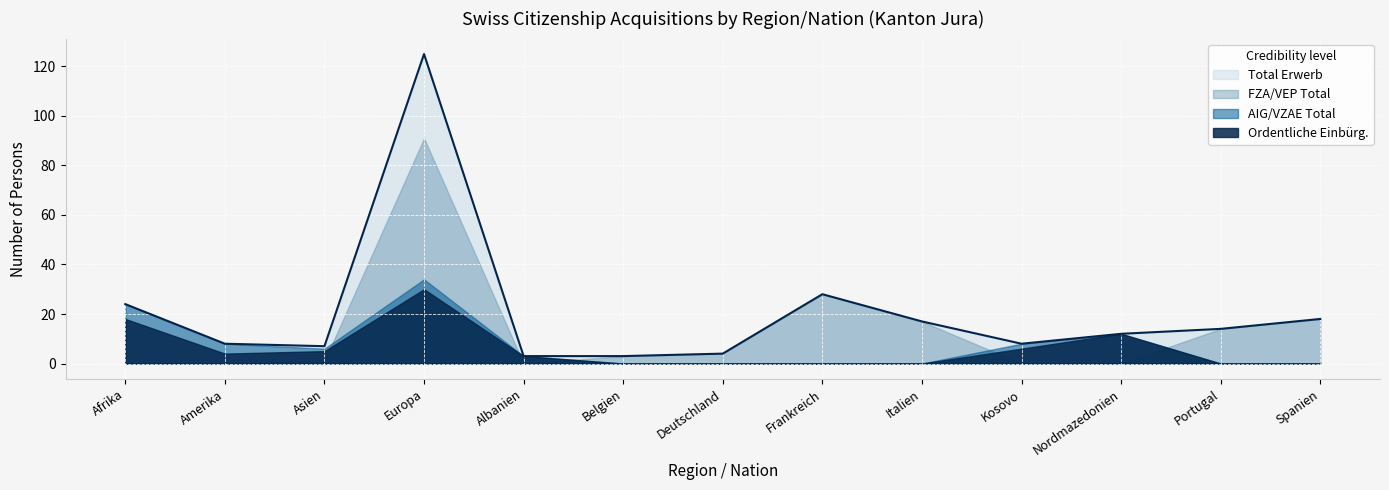

True or false: Total Erwerb and AIG/VZAE Total intersect in this chart.

False